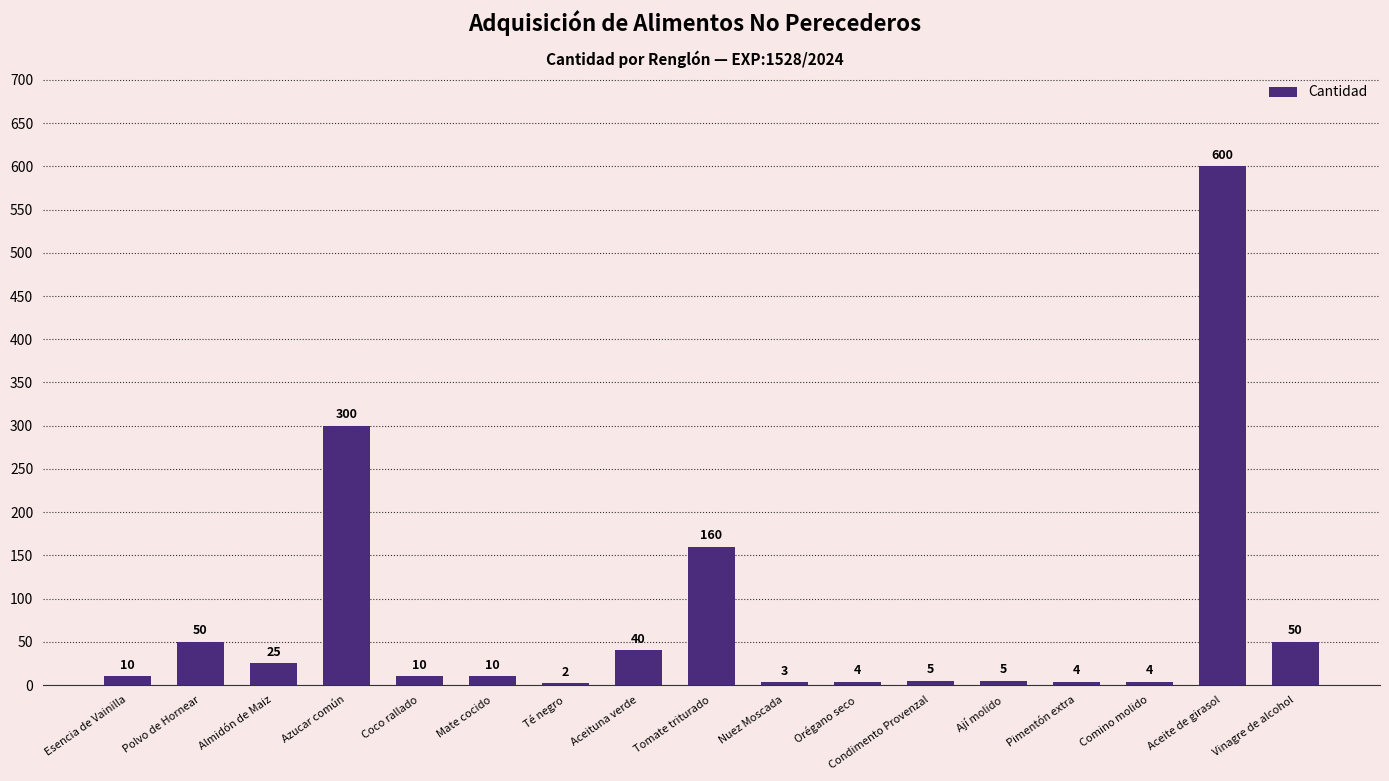

Does the chart contain stacked bars?

No